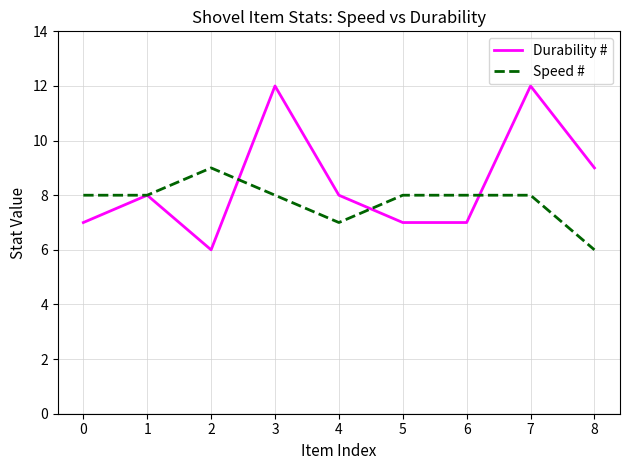

Reading left to right, extract all data points from this chart.

Durability #: 7	8	6	12	8	7	7	12	9
Speed #: 8	8	9	8	7	8	8	8	6